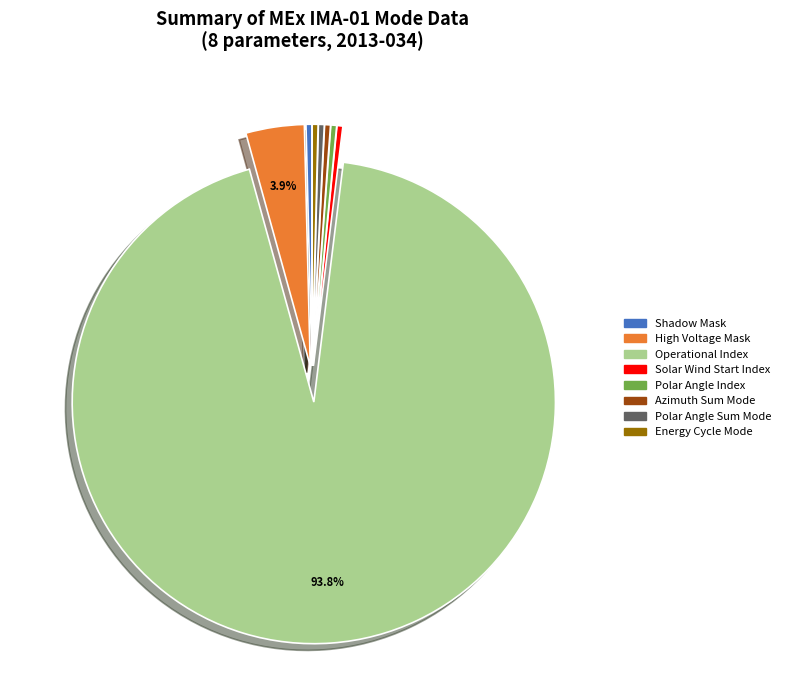

True or false: Shadow Mask accounts for 0% of the total.

True